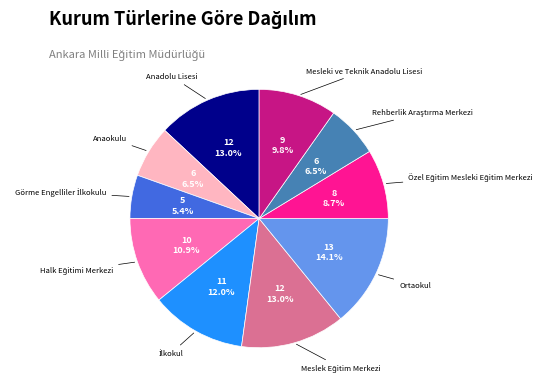

Which has a higher value, Anaokulu or Mesleki ve Teknik Anadolu Lisesi?

Mesleki ve Teknik Anadolu Lisesi